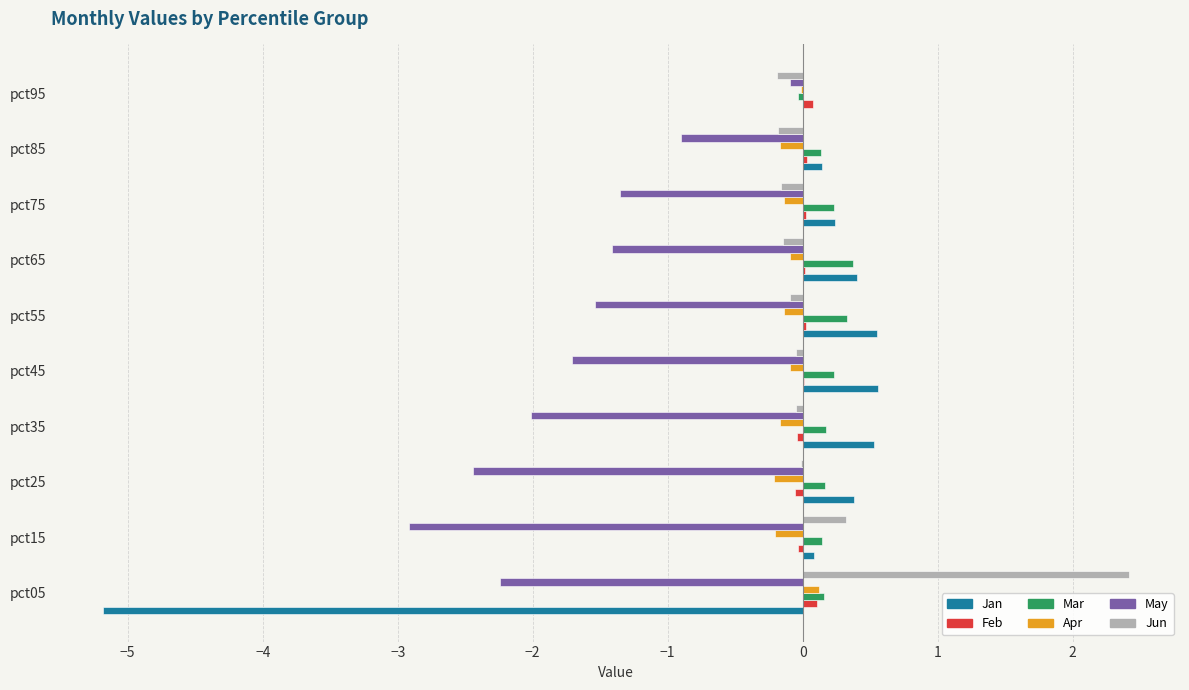

The Jan series shows 0.2 at pct45. True or false?

False